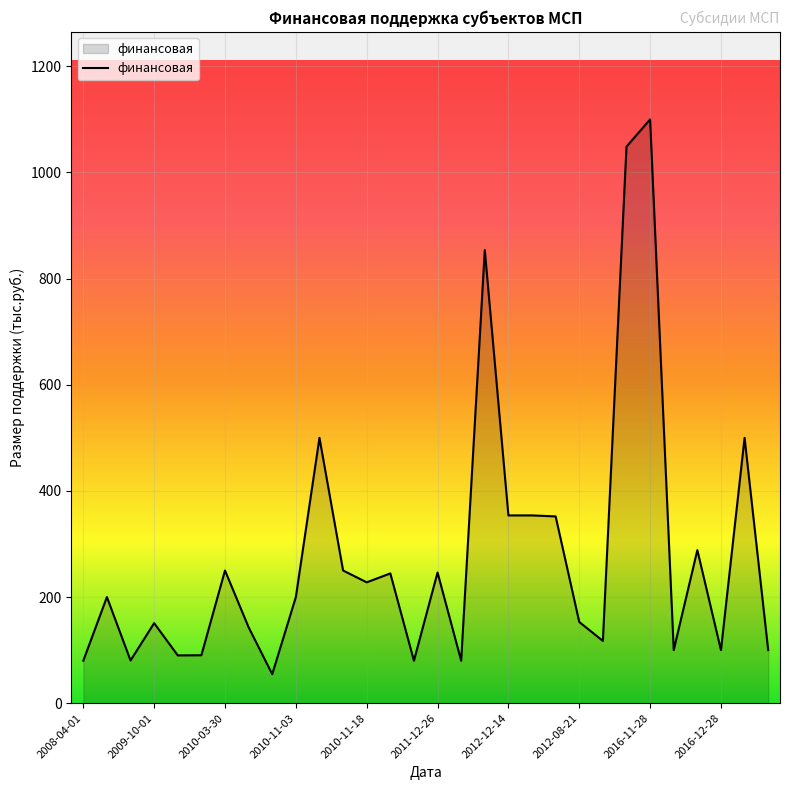

What is the minimum value shown in the chart?

54.6